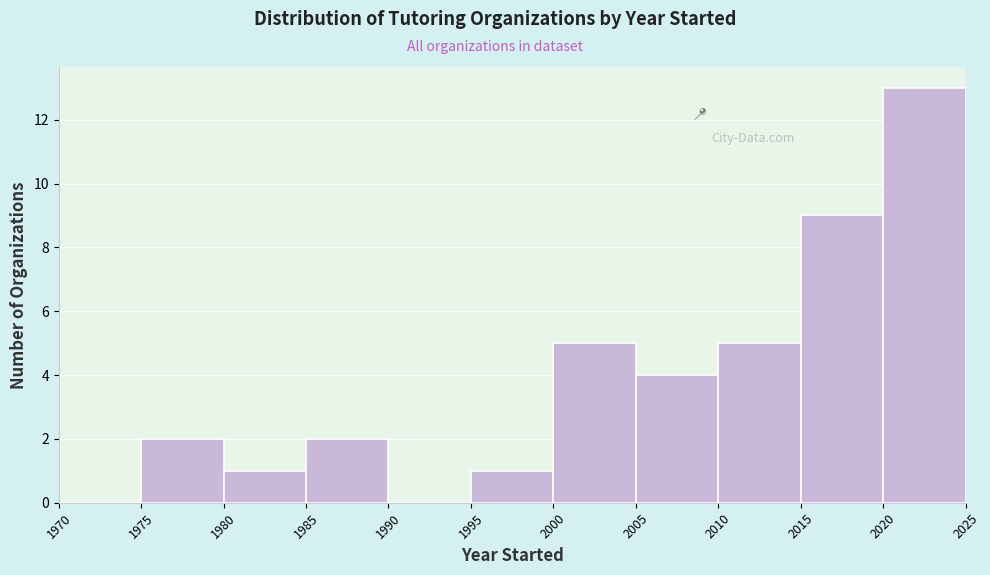

Reading left to right, list every bar in this chart as the range it spans on the x-axis followed by its height. The values are not printed on the chart, so give them approximately, as read against the axis.

1970 to 1975: 0
1975 to 1980: 2
1980 to 1985: 1
1985 to 1990: 2
1990 to 1995: 0
1995 to 2000: 1
2000 to 2005: 5
2005 to 2010: 4
2010 to 2015: 5
2015 to 2020: 9
2020 to 2025: 13